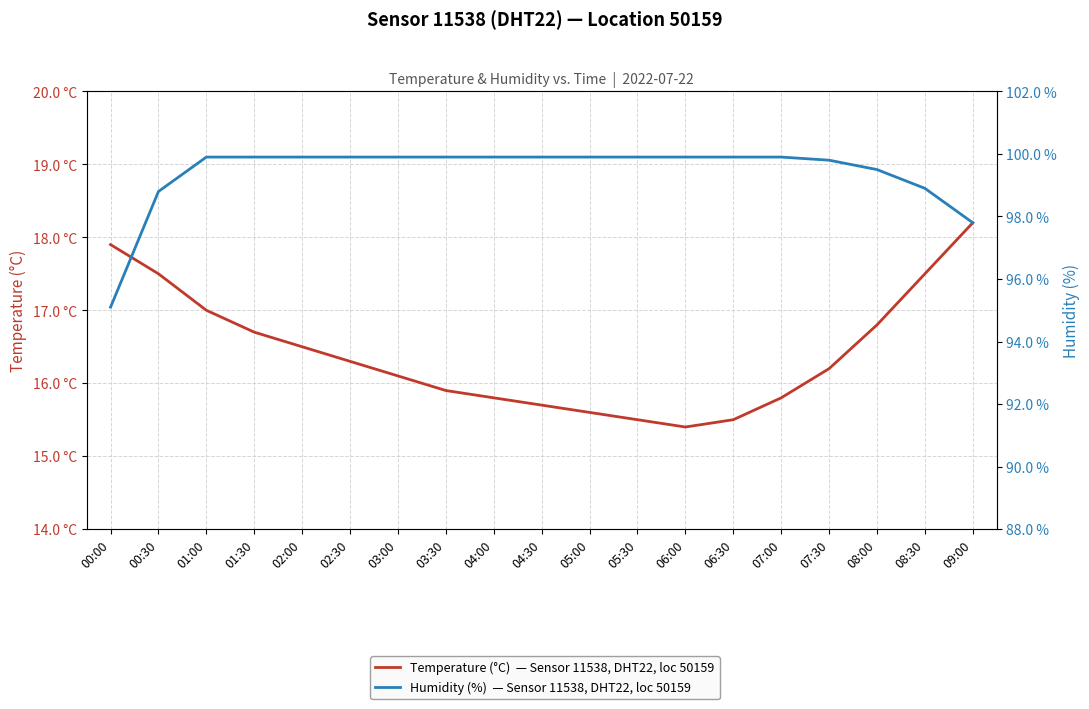

What is the label of the 5th point from the left?

02:00